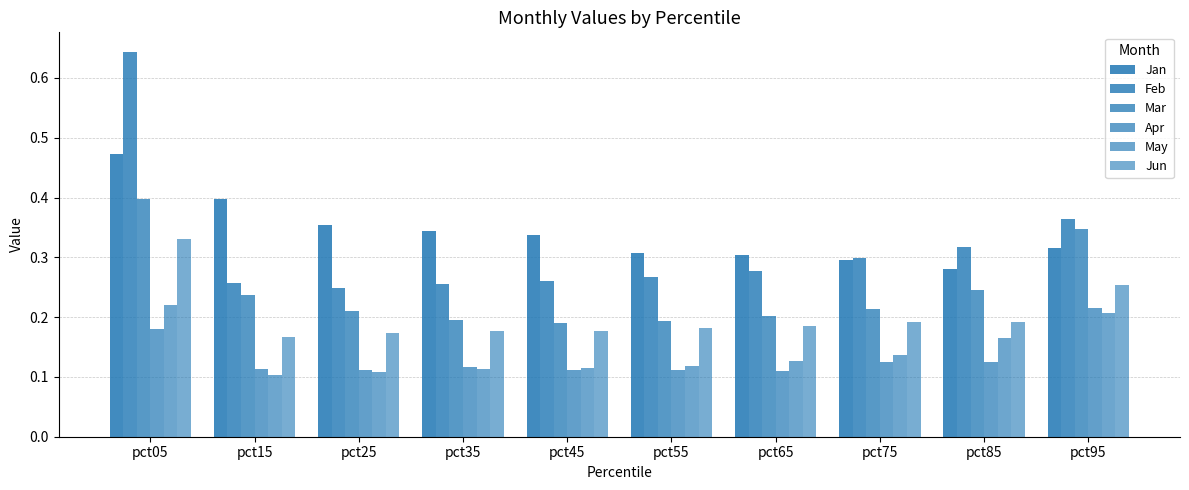

Rank the series by their maximum value, from lowest to highest.

Apr, May, Jun, Mar, Jan, Feb